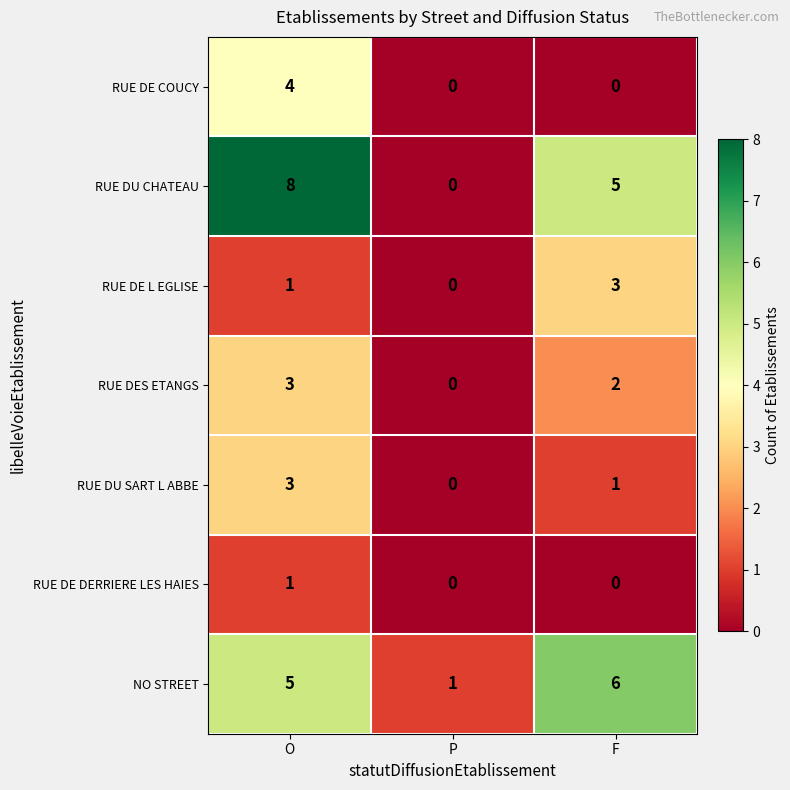

What is the total value across all series at F?

17